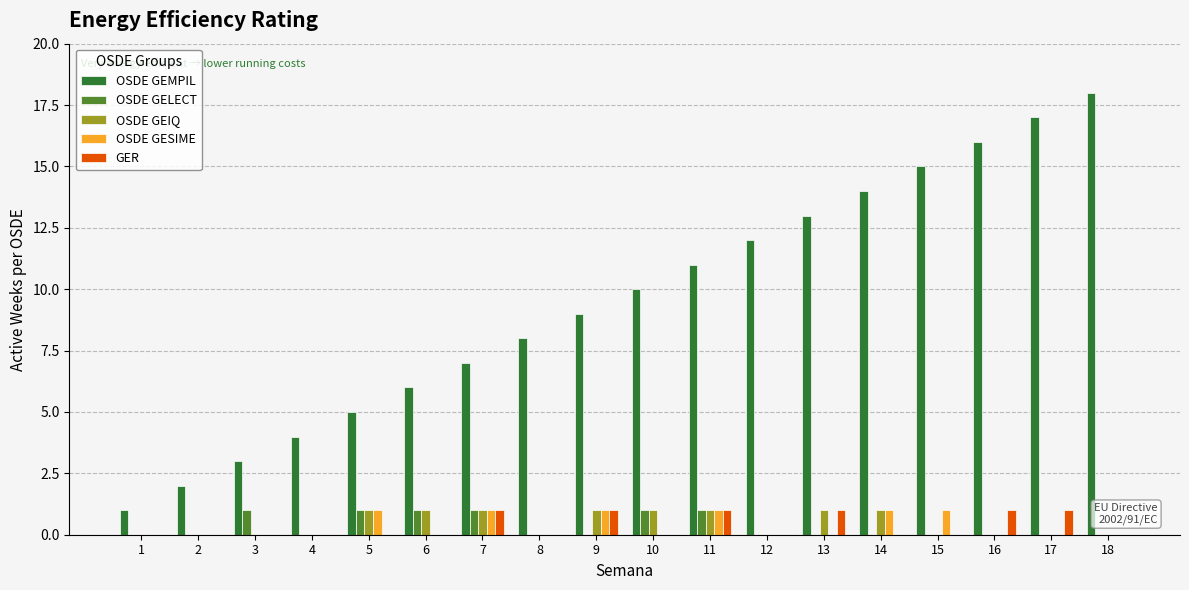

What are all the series names shown in the legend?

OSDE GEMPIL, OSDE GELECT, OSDE GEIQ, OSDE GESIME, GER